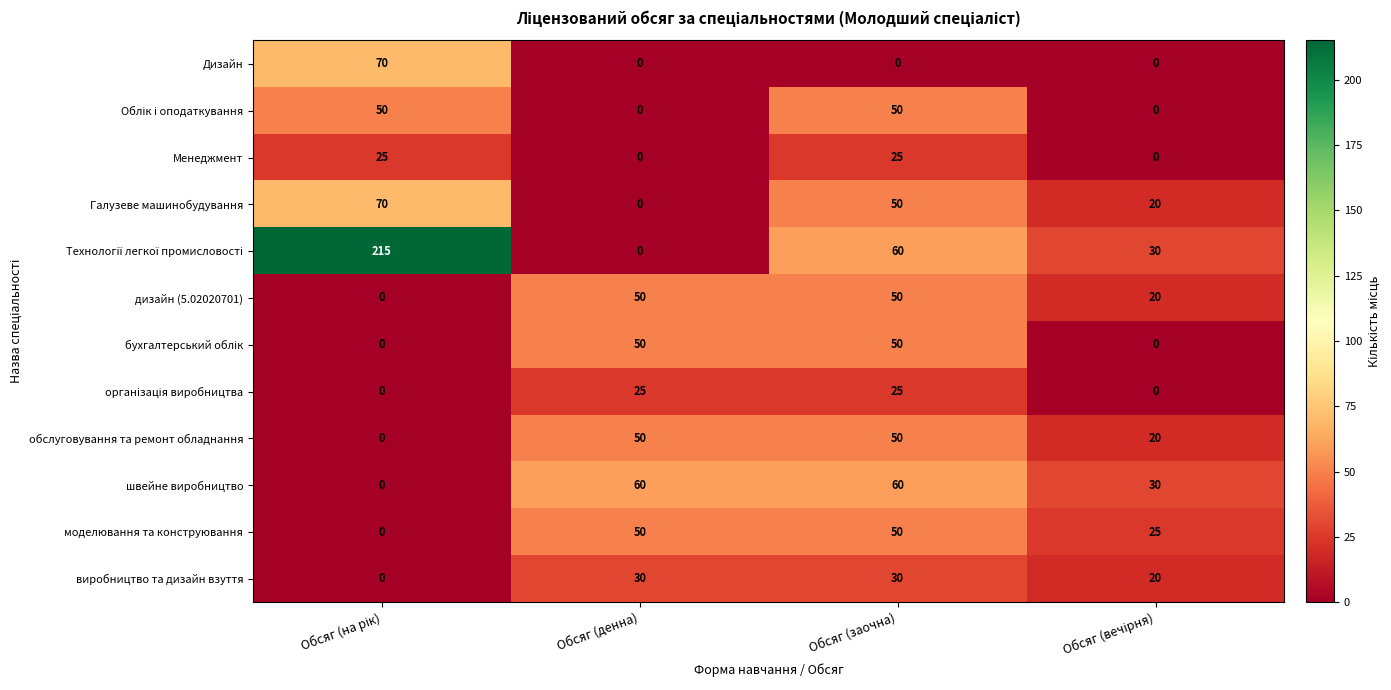

What is the maximum value shown in the chart?

215